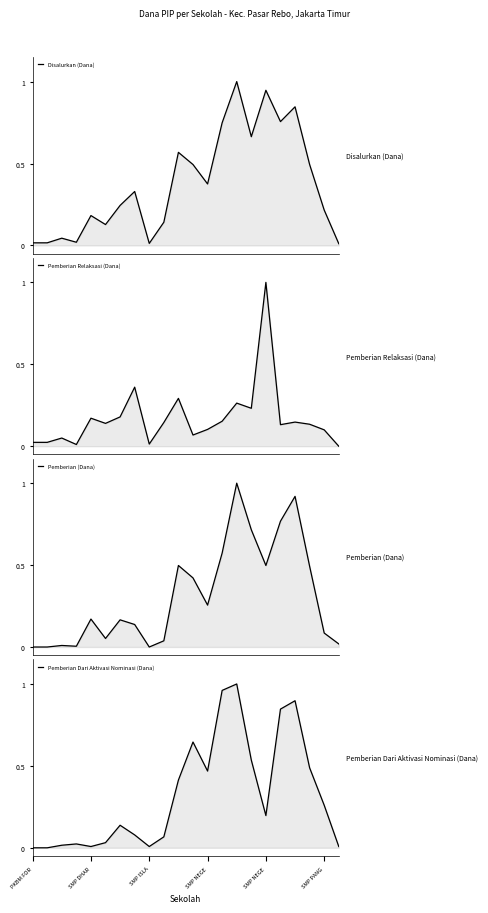

How many times do Disalurkan (Dana) and Pemberian Relaksasi (Dana) cross each other?

7